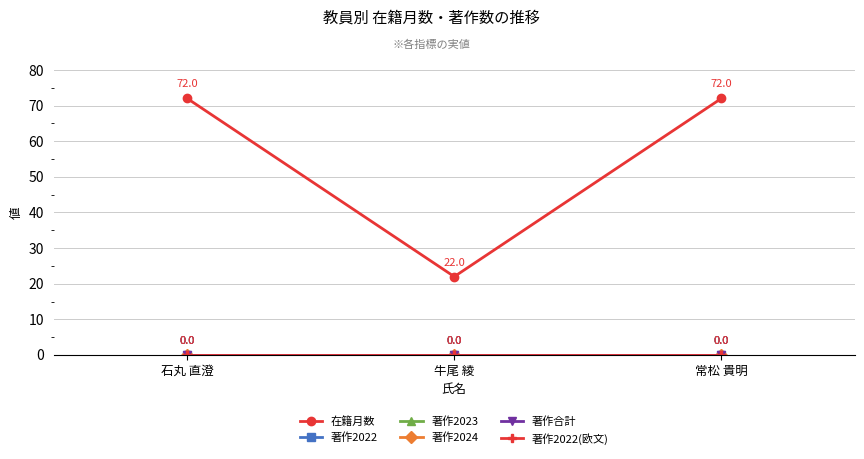

Does the chart have visible grid lines?

Yes